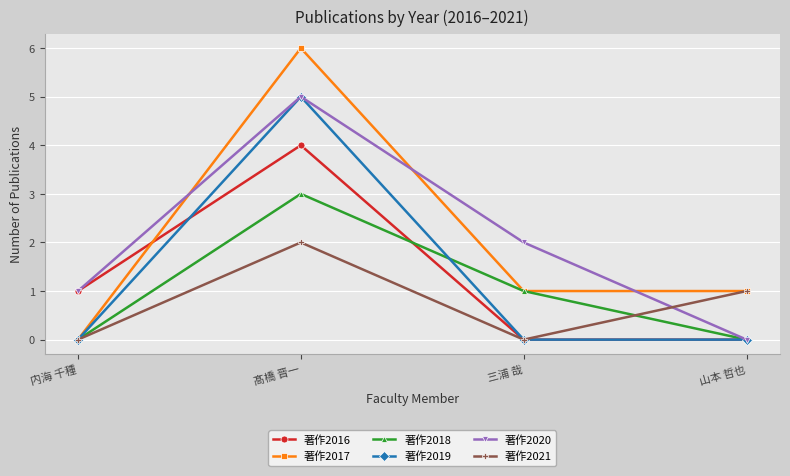

After their last crossing, which series has the higher values: 著作2020 or 著作2021?

著作2021